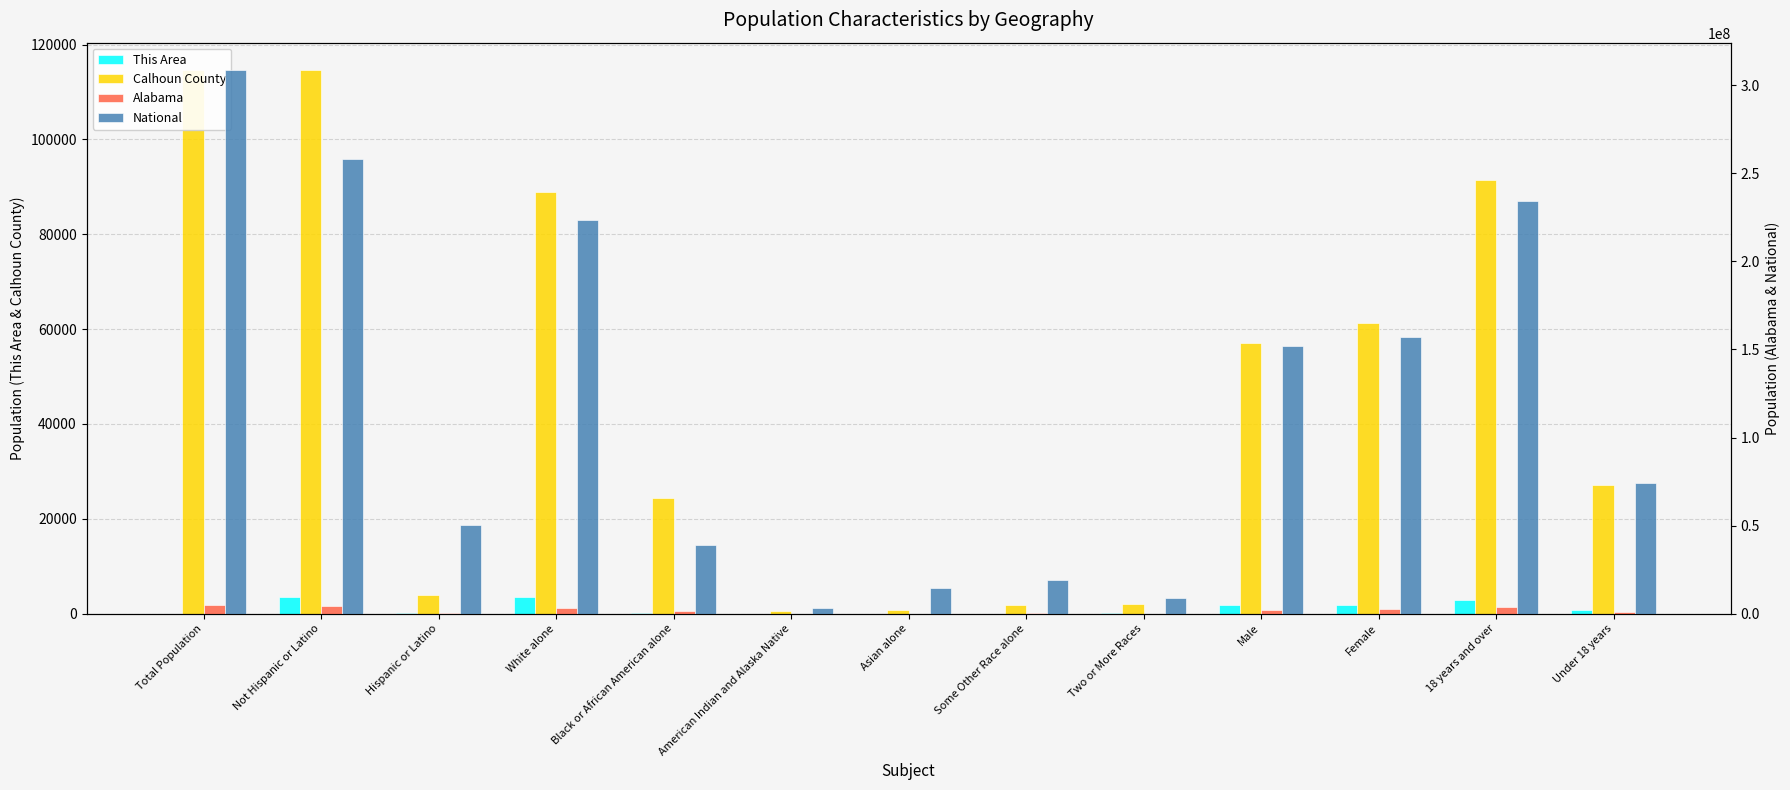

What is the label of the 7th bar from the left?

Asian alone